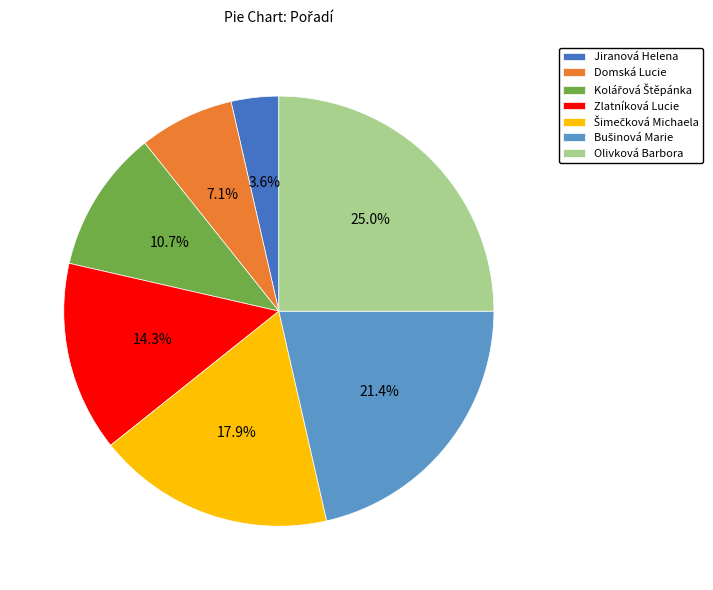

Count the number of slices in the pie.

7